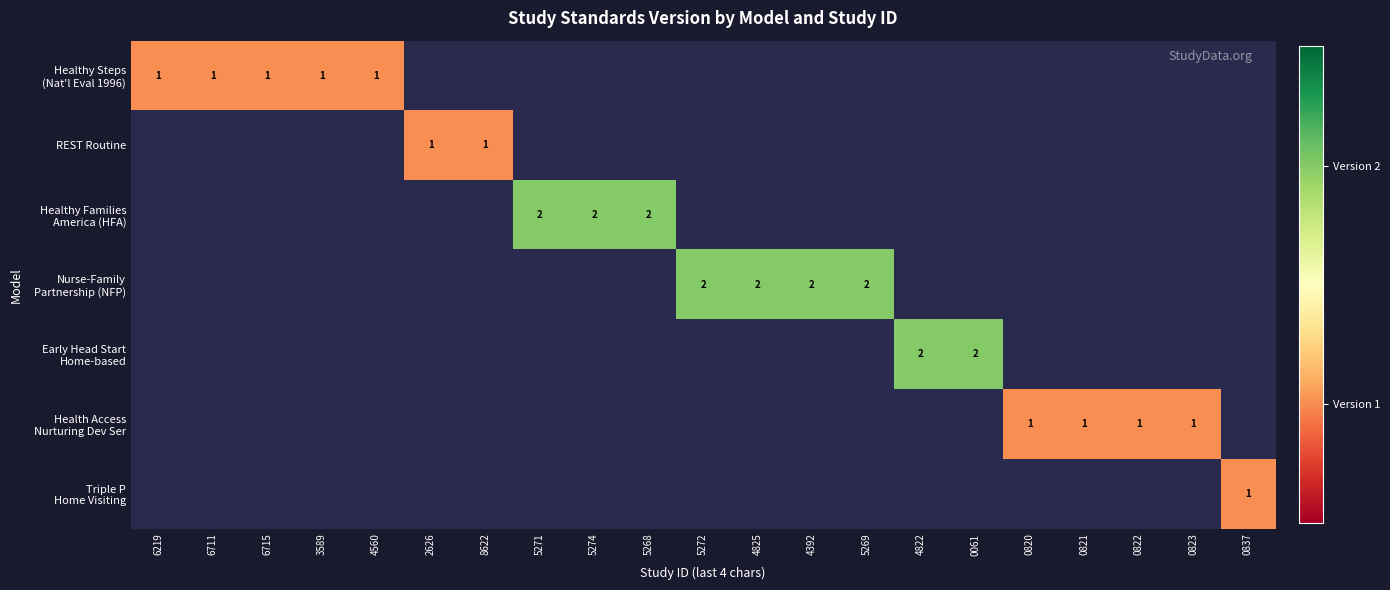

True or false: Nurse-Family Partnership (NFP) has a value of 0 at 2626.

True